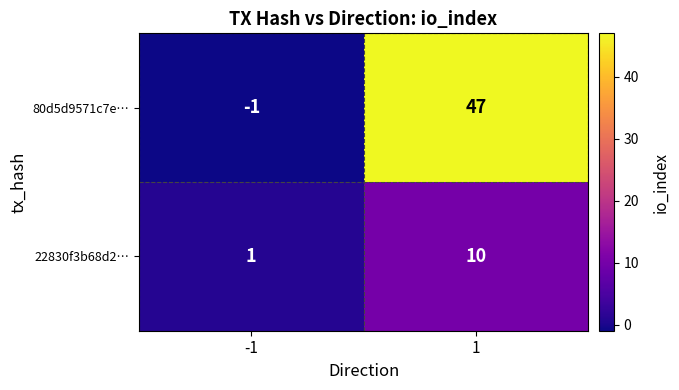

List the series in order of their overall mean, lowest first.

22830f3b68d2…, 80d5d9571c7e…